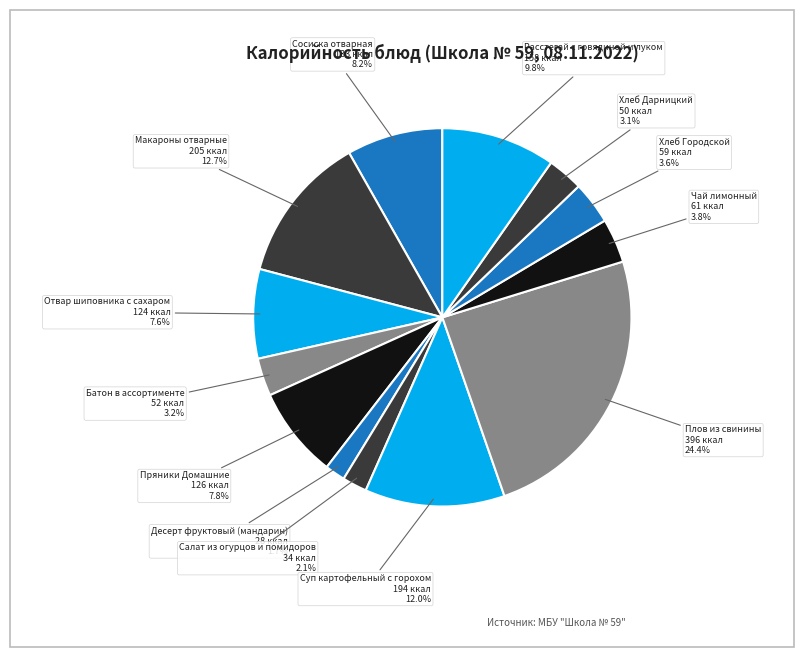

Which category has the biggest portion of the pie?

Плов из свинины